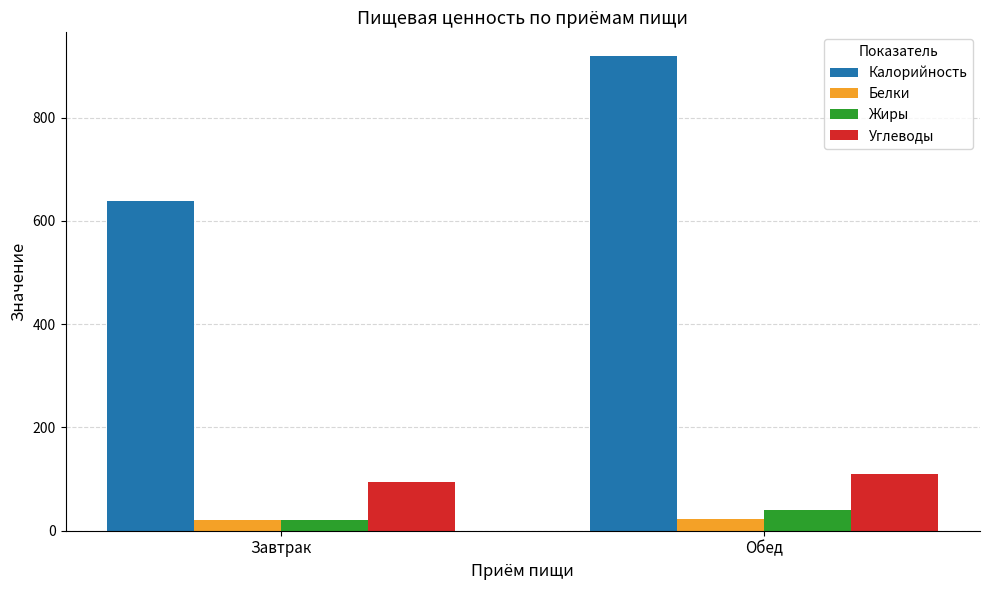

What is the difference between the maximum and minimum values in the Белки series?

2